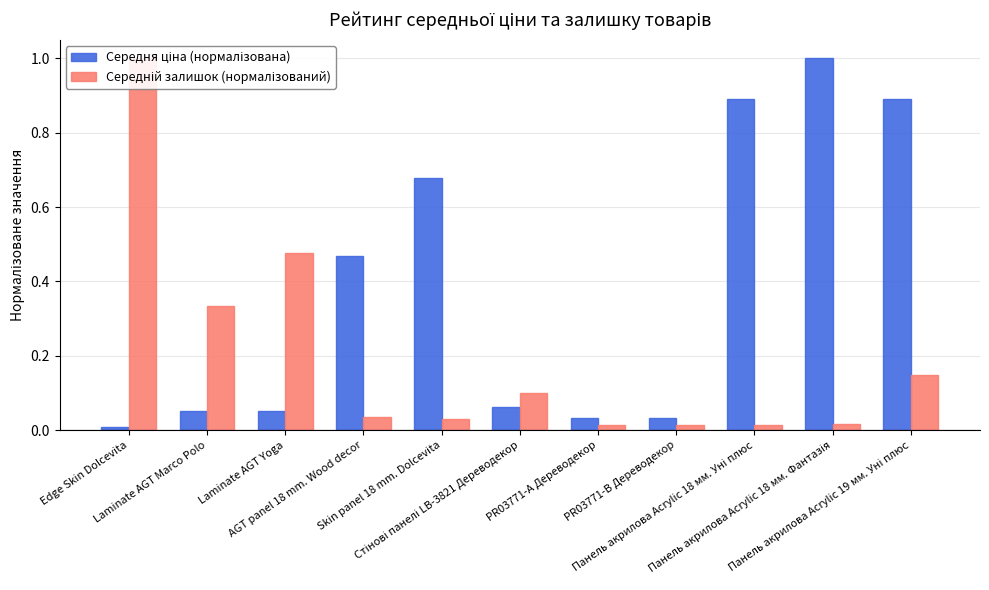

What is the total value across all series at Панель акрилова Acrylic 19 мм. Уні плюс?

1.0